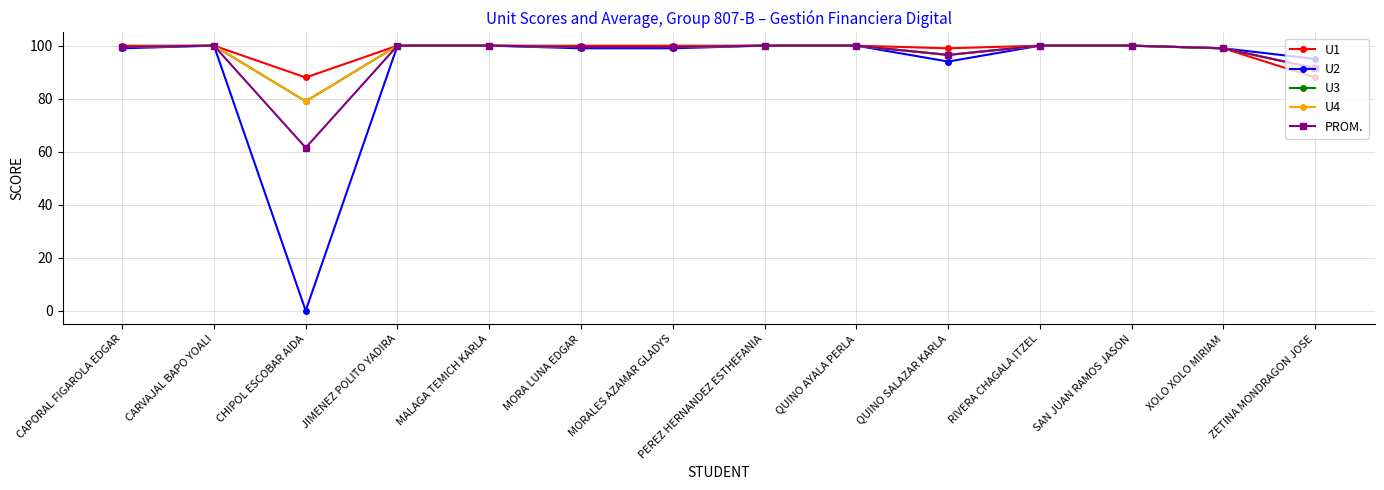

At which category does the chart reach its peak across all series?

CAPORAL FIGAROLA EDGAR